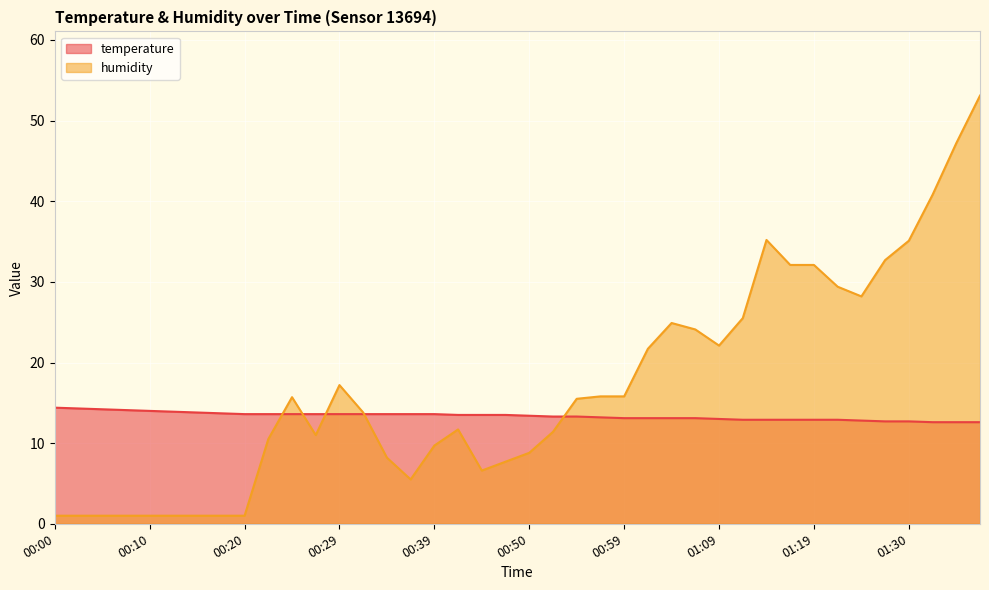

Reading left to right, list all the values displayed in this chart.

temperature: 00:00=14.4	00:02=14.3	00:05=14.2	00:07=14.1	00:10=14.0	00:12=13.9	00:15=13.8	00:17=13.7	00:20=13.6	00:22=13.6	00:24=13.6	00:27=13.6	00:29=13.6	00:32=13.6	00:34=13.6	00:37=13.6	00:39=13.6	00:42=13.5	00:44=13.5	00:47=13.5	00:50=13.4	00:52=13.3	00:54=13.3	00:57=13.2	00:59=13.1	01:02=13.1	01:04=13.1	01:07=13.1	01:09=13.0	01:12=12.9	01:14=12.9	01:17=12.9	01:19=12.9	01:22=12.9	01:25=12.8	01:27=12.7	01:30=12.7	01:32=12.6	01:35=12.6	01:37=12.6
humidity: 00:00=1.0	00:02=1.0	00:05=1.0	00:07=1.0	00:10=1.0	00:12=1.0	00:15=1.0	00:17=1.0	00:20=1.0	00:22=10.5	00:24=15.7	00:27=11.0	00:29=17.2	00:32=13.8	00:34=8.2	00:37=5.5	00:39=9.7	00:42=11.7	00:44=6.6	00:47=7.7	00:50=8.8	00:52=11.4	00:54=15.5	00:57=15.8	00:59=15.8	01:02=21.7	01:04=24.9	01:07=24.1	01:09=22.1	01:12=25.5	01:14=35.2	01:17=32.1	01:19=32.1	01:22=29.4	01:25=28.2	01:27=32.7	01:30=35.1	01:32=40.8	01:35=47.2	01:37=53.1